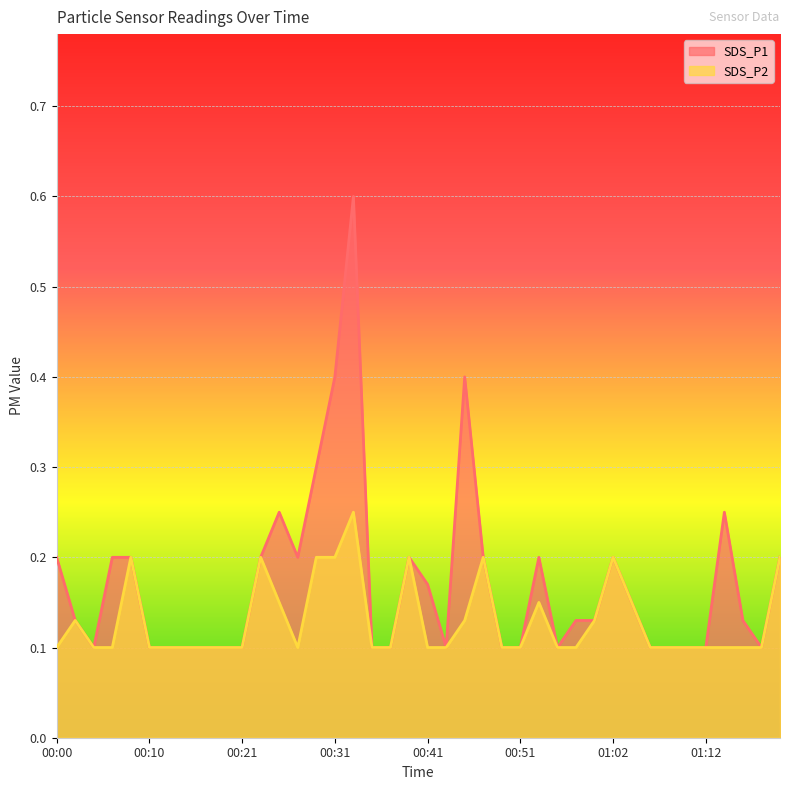

What position from the right is 00:19?

31